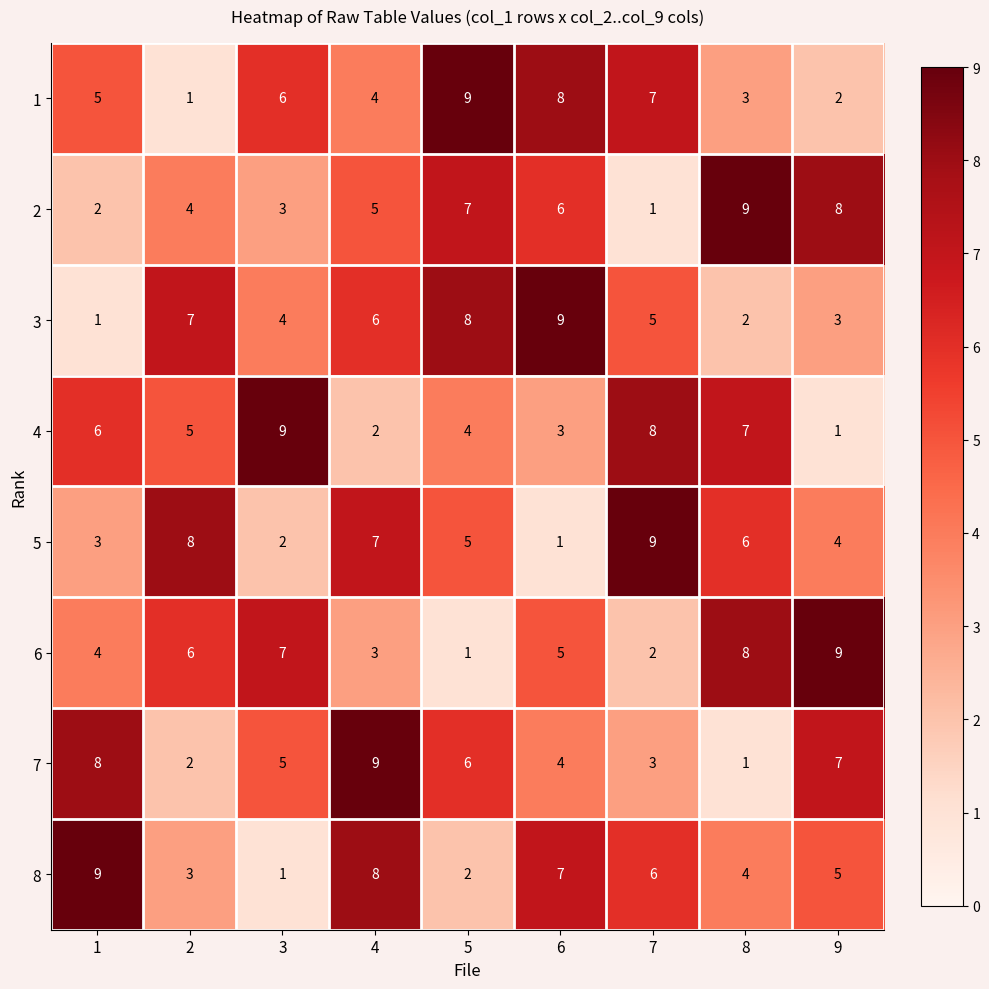

Which category has the lowest value in the 4 series?

9